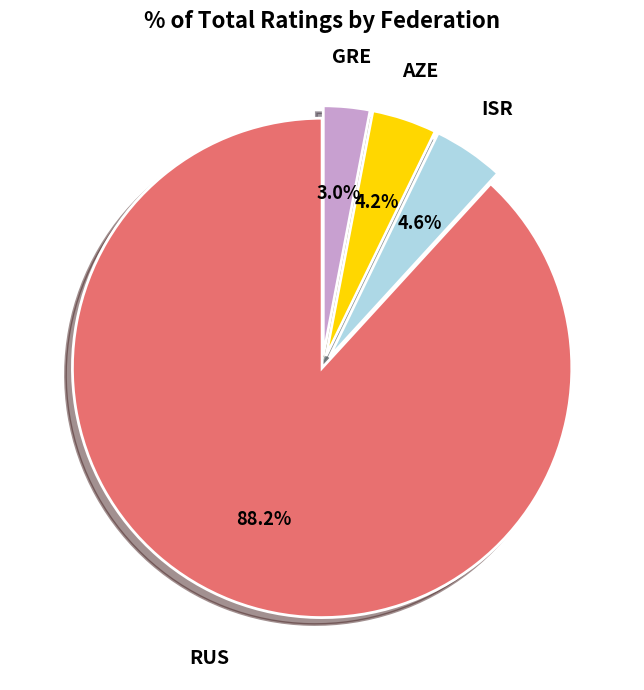

Which slice is the smallest?

GRE